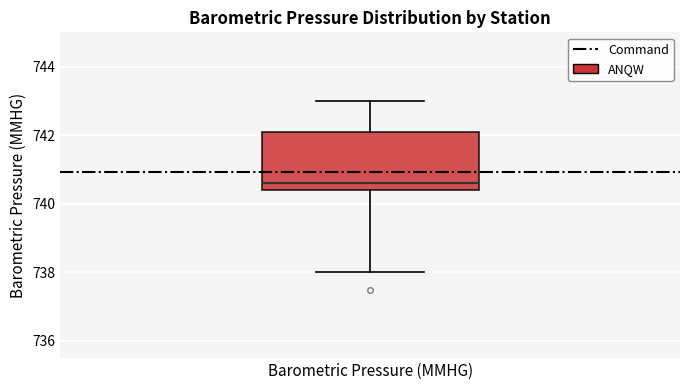

Transcribe this box plot: give where the median line is, the range the box spans, and where the two whiskers end, as read against the y-axis. The values are not printed on the chart, so give them approximately, as read against the axis.

median 740.6, box 740.4 to 742.2, whiskers 738.0 to 743.0